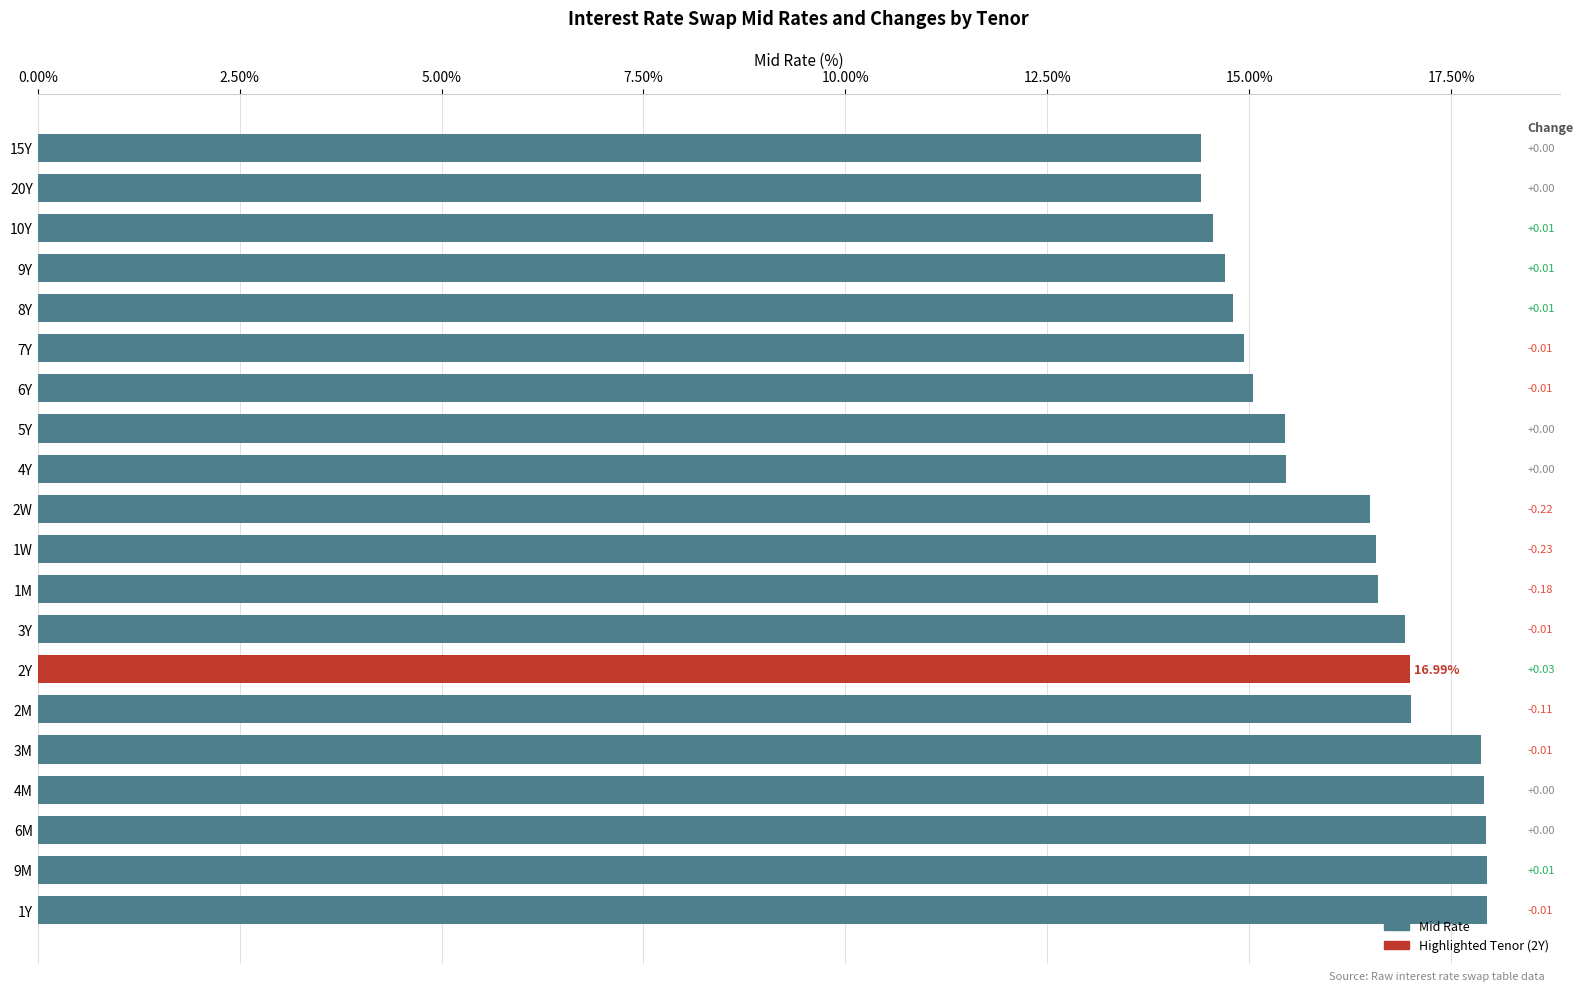

Does the chart contain any negative values?

No